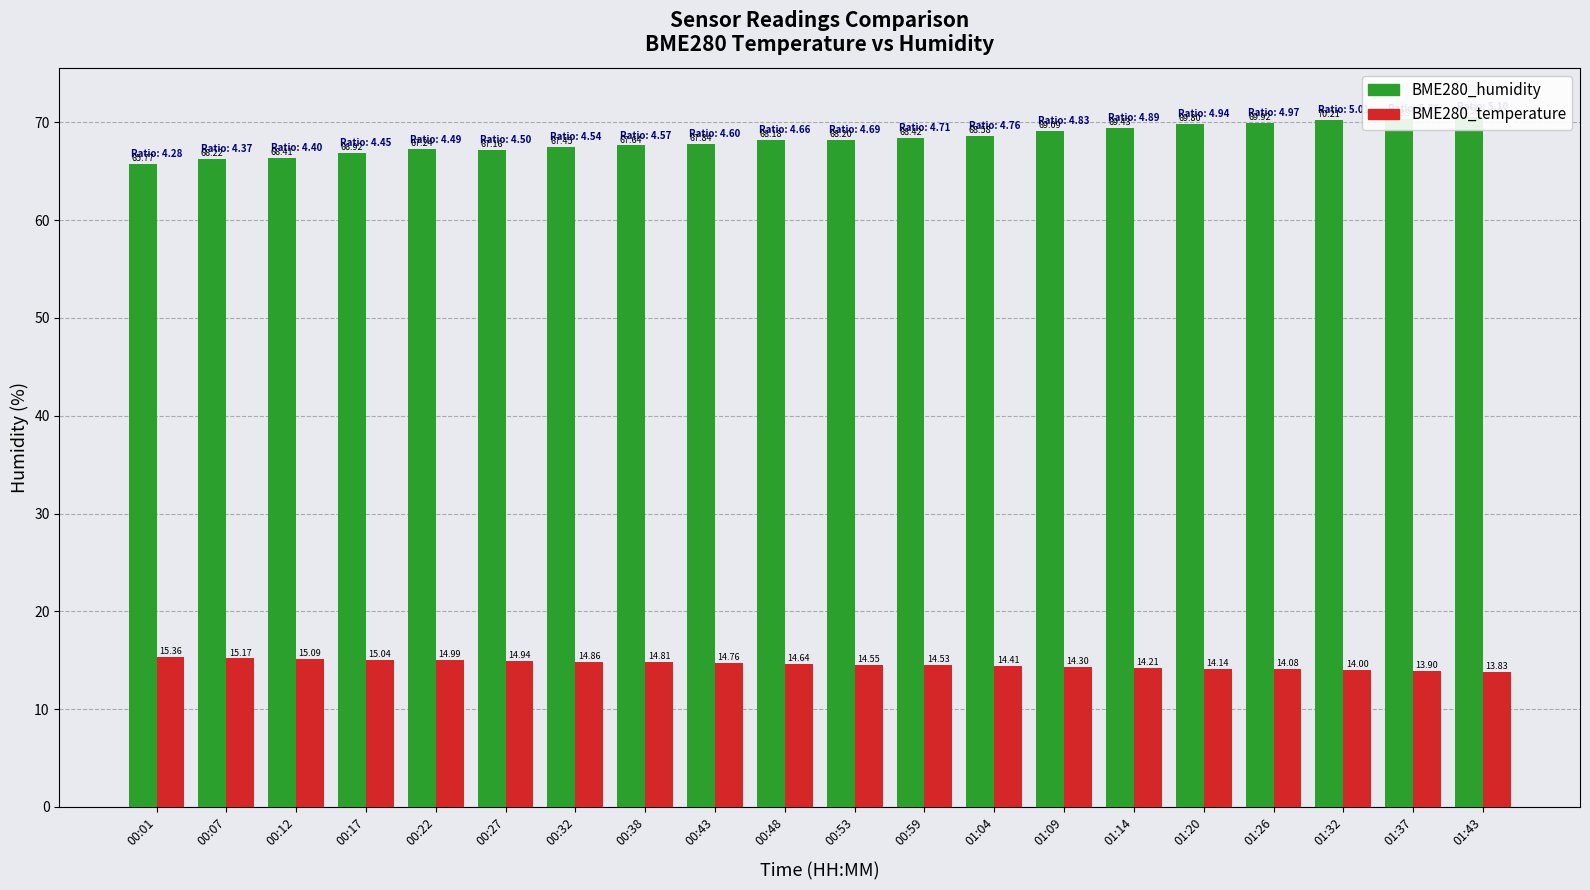

Is the value of BME280_temperature at 01:37 greater than the value of BME280_humidity at 01:26?

No